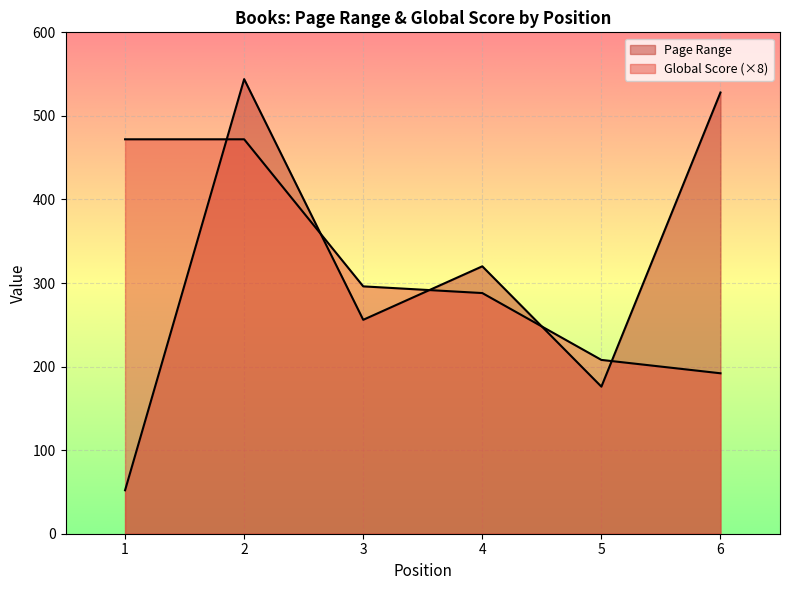

Between 1 and 6, which series saw the biggest shift?

Page Range